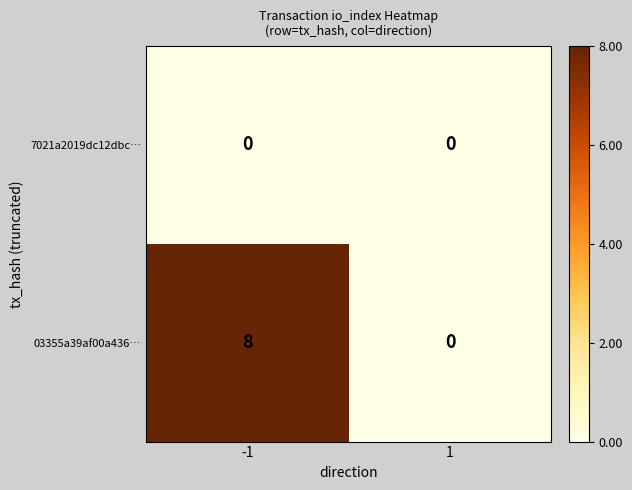

Reading left to right, what are all the values shown in this chart?

7021a2019dc12dbc…: -1=0	1=0
03355a39af00a436…: -1=8	1=0